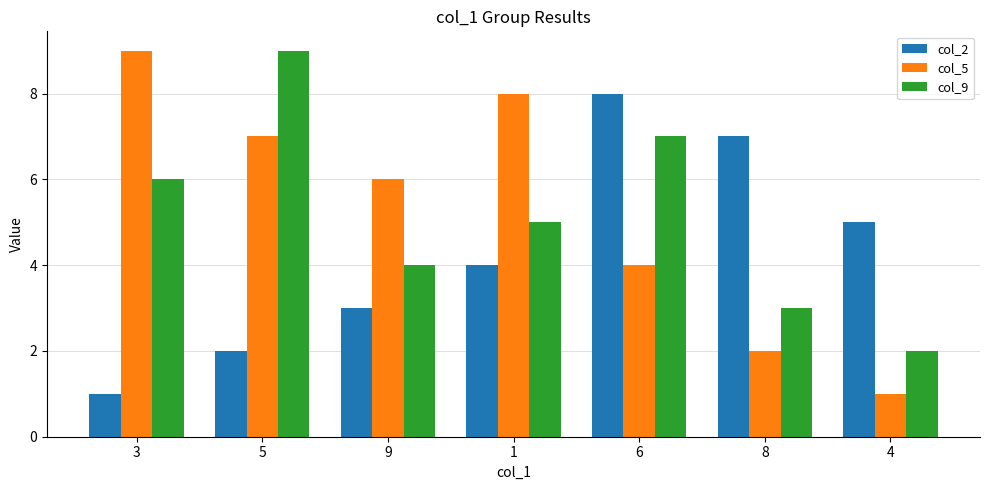

What position from the left is 4?

7